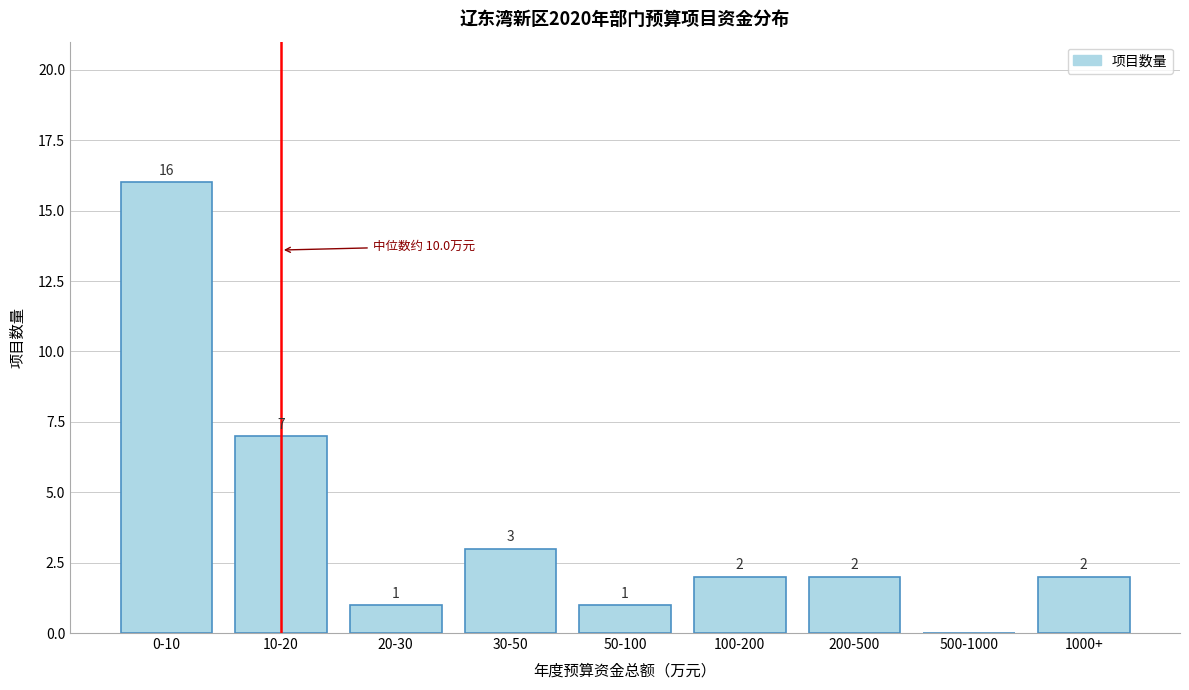

Reading left to right, list all the values displayed in this chart.

0-10=16	10-20=7	20-30=1	30-50=3	50-100=1	100-200=2	200-500=2	500-1000=0	1000+=2